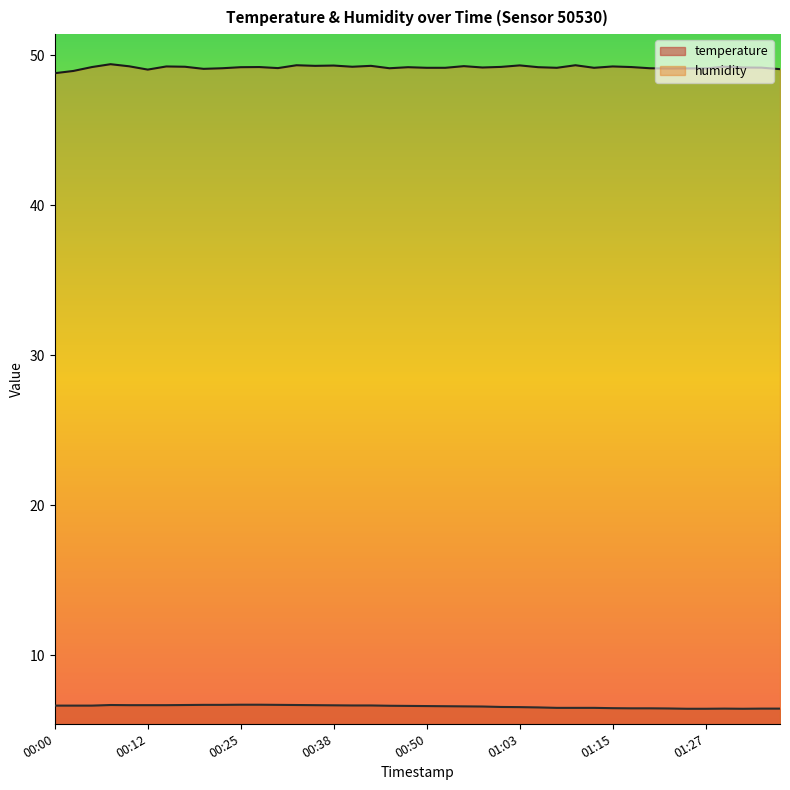

True or false: temperature has a value of 6.5 at 01:37.

True